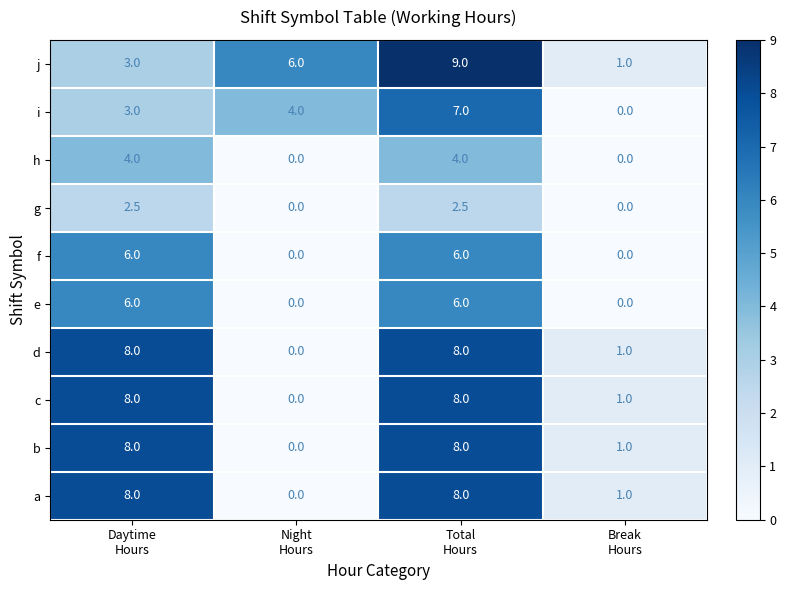

Which series has the largest total across all categories?

j